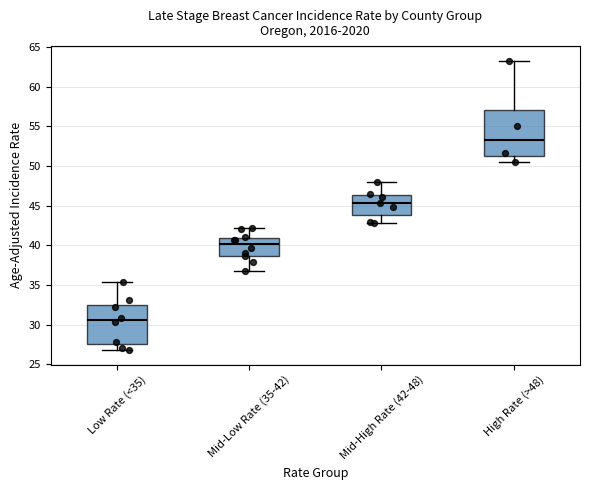

Reading left to right, read every box against the y-axis: the position of its median line, the range the box covers, and the ends of its whiskers. The values are not printed on the chart, so give them approximately, as read against the axis.

Low Rate (<35): median 30.5, box 27.5 to 32.5, whiskers 27.0 to 35.5
Mid-Low Rate (35-42): median 40.0, box 38.5 to 41.0, whiskers 37.0 to 42.0
Mid-High Rate (42-48): median 45.5, box 44.0 to 46.5, whiskers 43.0 to 48.0
High Rate (>48): median 53.5, box 51.5 to 57.0, whiskers 50.5 to 63.5